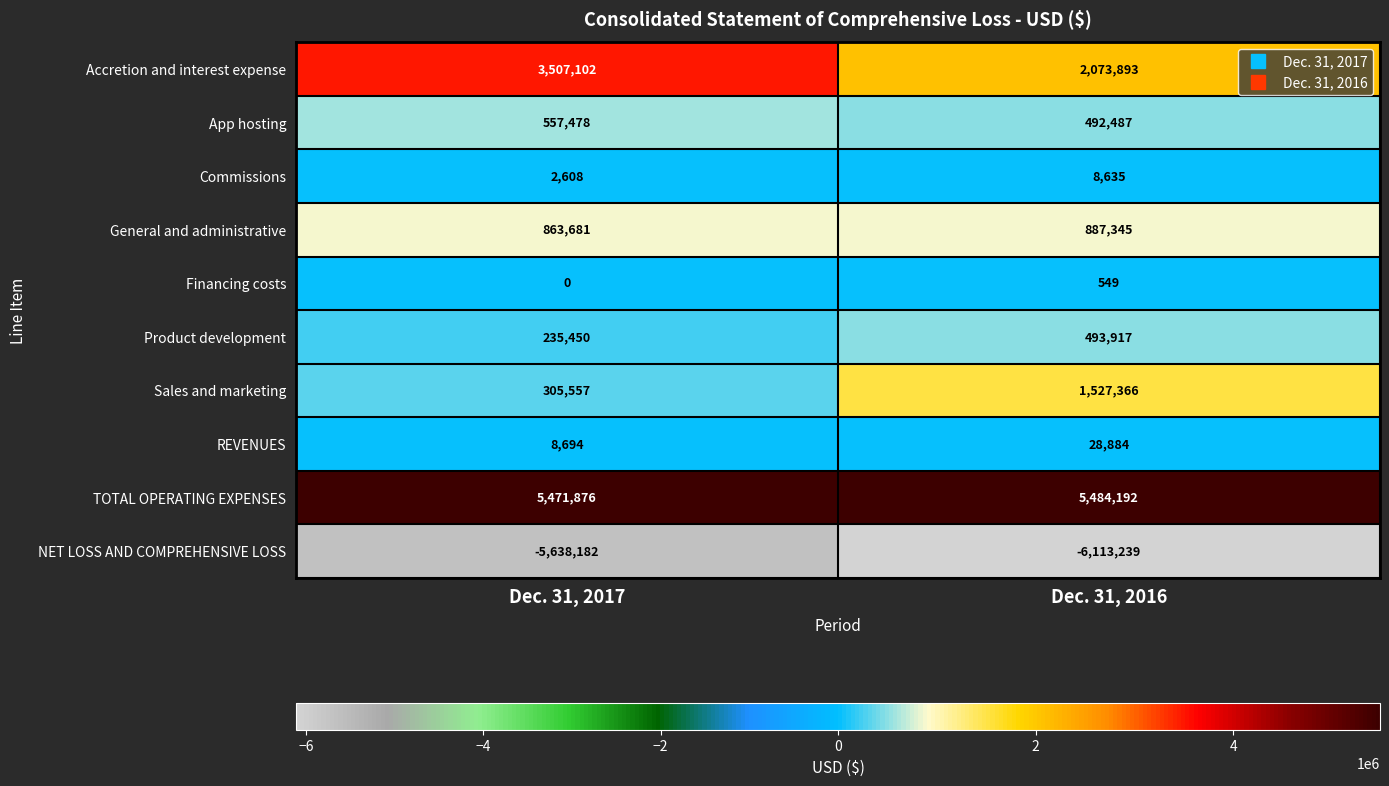

Which label corresponds to the largest value in the chart?

Dec. 31, 2016